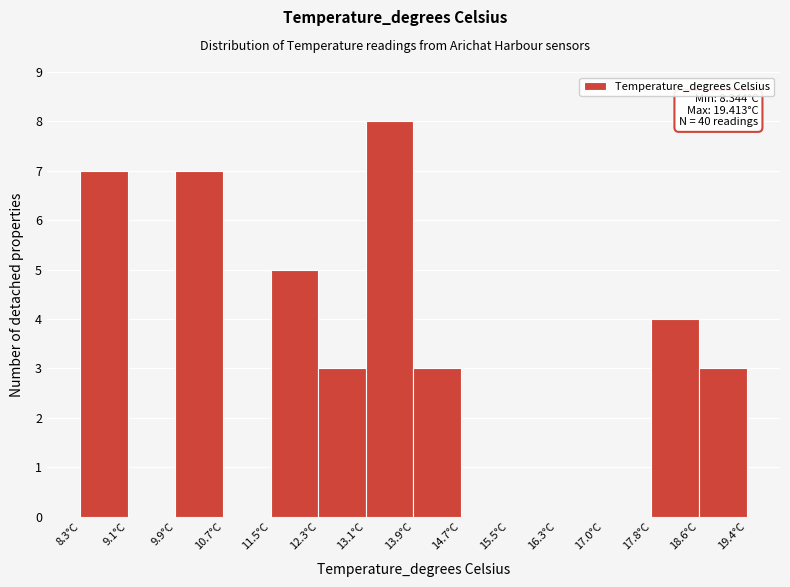

Over which range of the x-axis is the bar tallest?

13.1 to 13.9